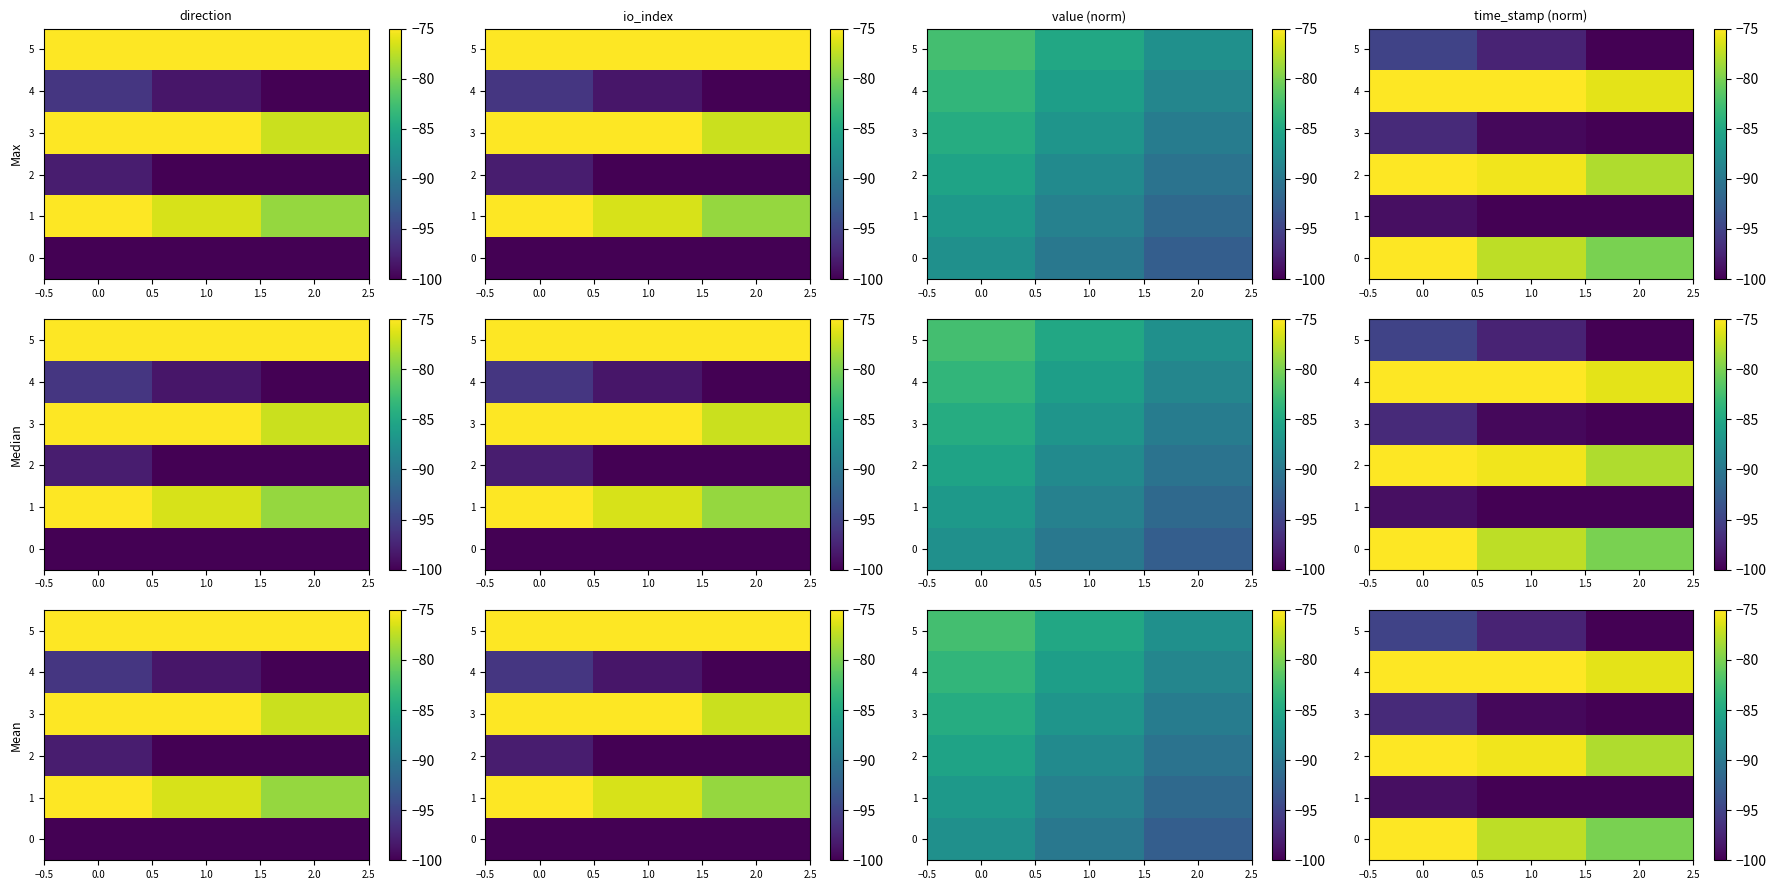

The value of 2 at 2.0 is -78.0. True or false?

True